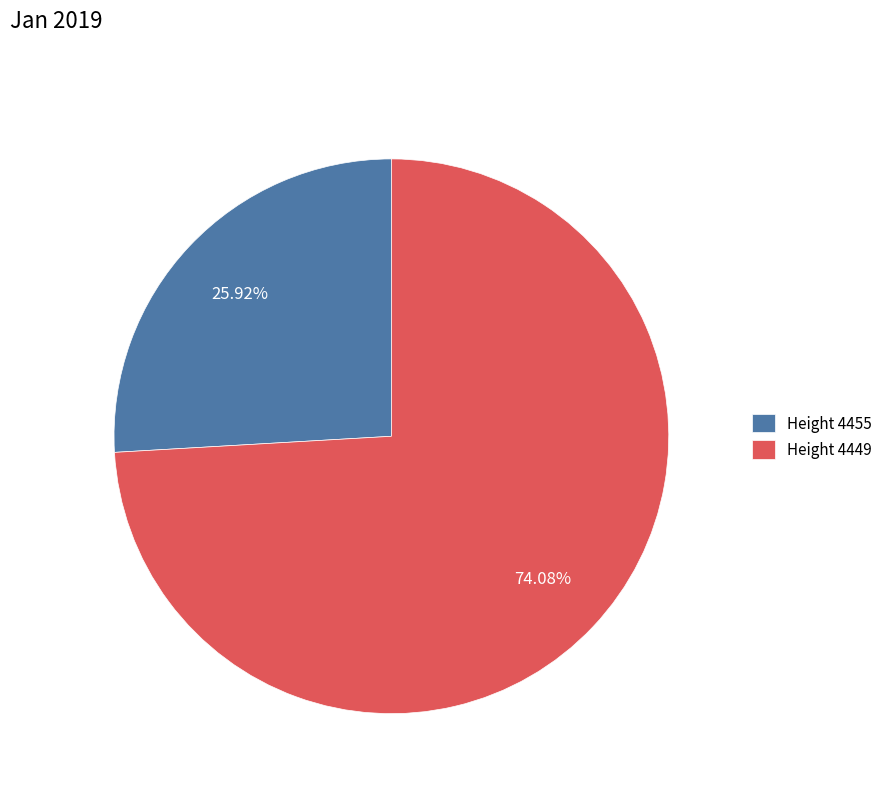

Does Height 4449 account for over 50% of the chart?

Yes